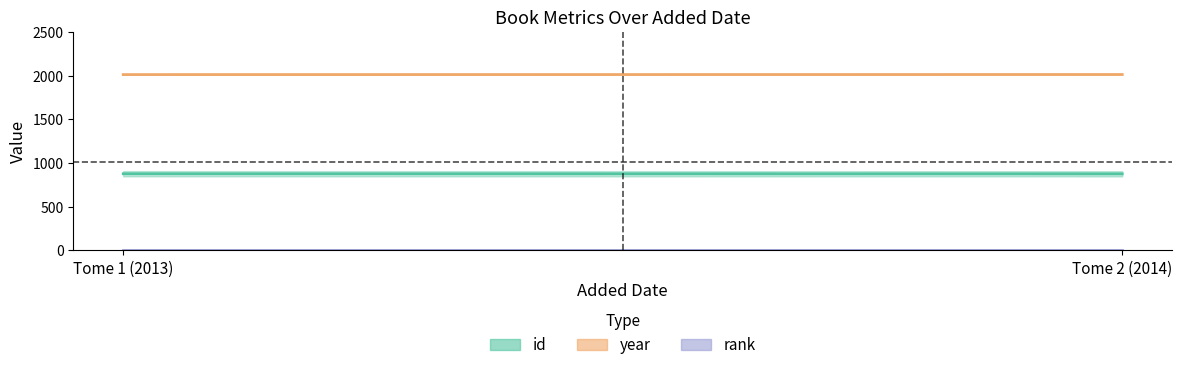

Reading left to right, transcribe all the data shown in this chart.

id: 20/02/2016=878	20/02/2016=877
year: 20/02/2016=2013	20/02/2016=2014
rank: 20/02/2016=1	20/02/2016=1